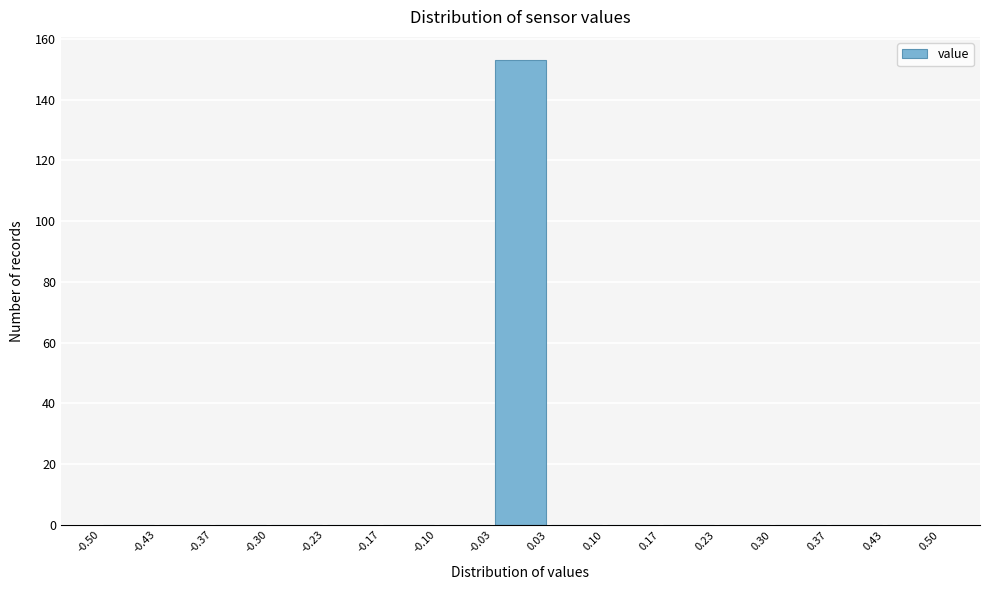

How tall is the bar that spans -0.03 to 0.03 on the x-axis? The values are not printed on the chart, so give them approximately, as read against the axis.

154